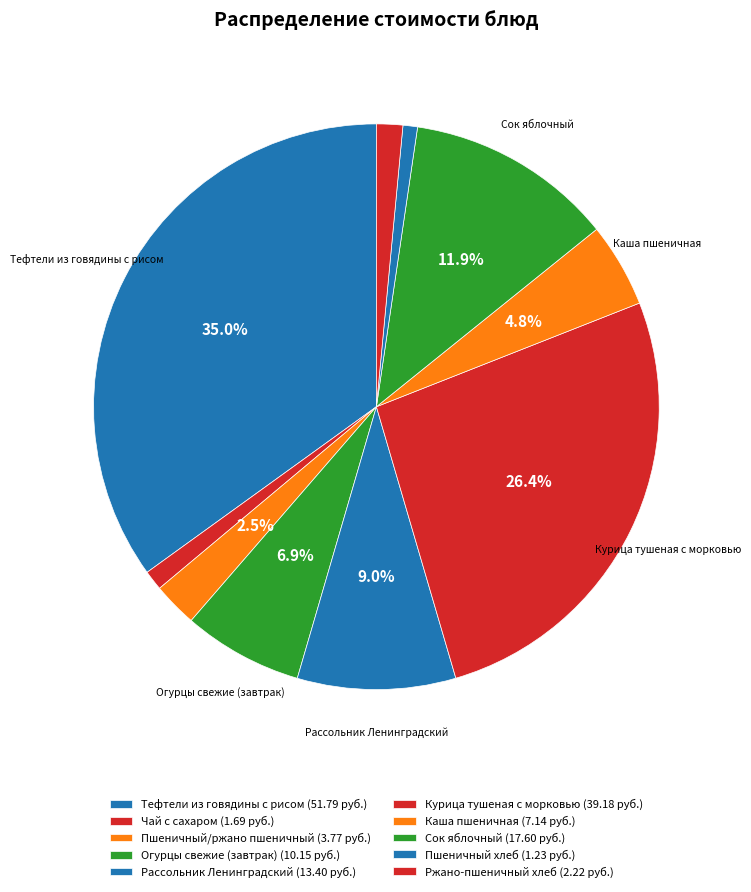

How many segments does this pie chart have?

10